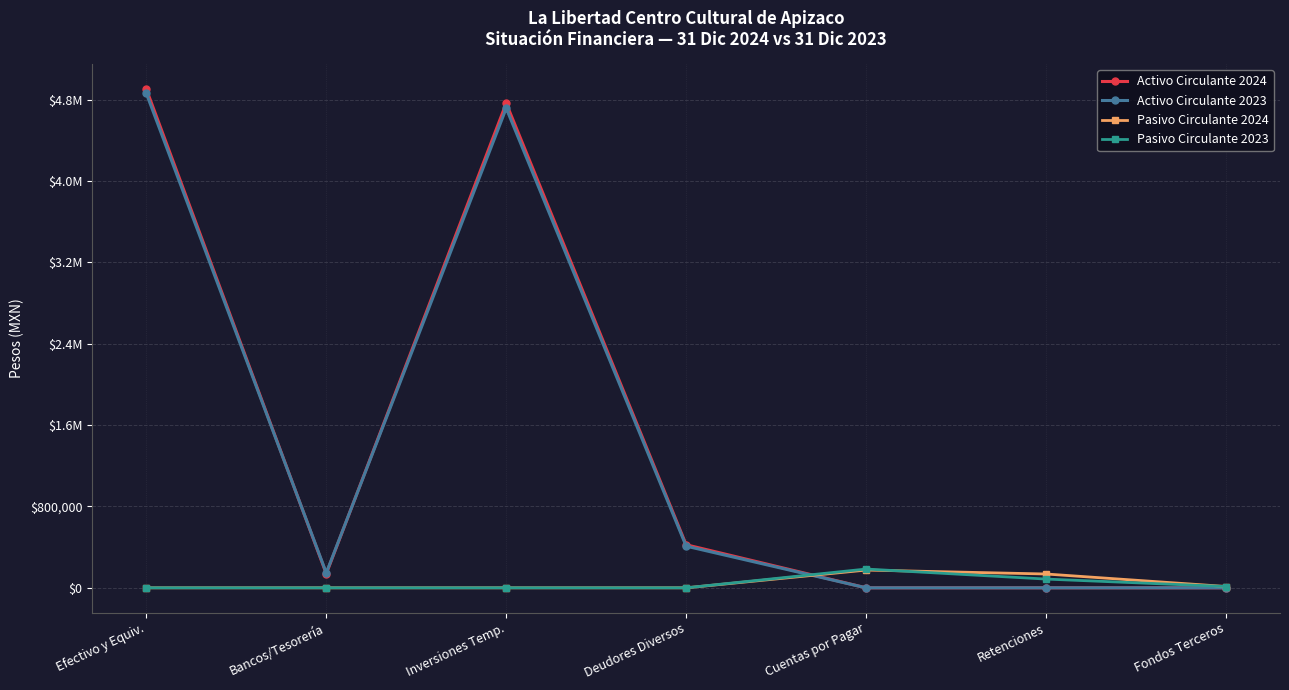

Does the chart have visible grid lines?

Yes